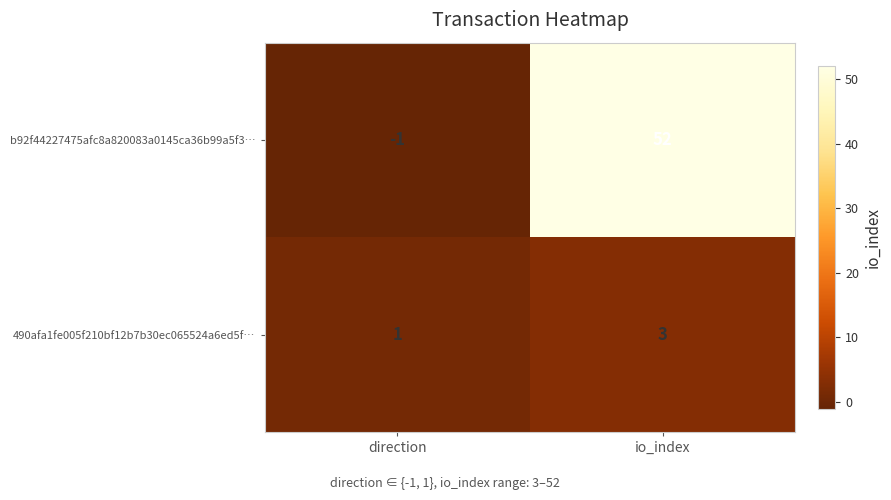

Between direction and io_index, which series saw the biggest shift?

b92f44227475afc8a820083a0145ca36b99a5f3…